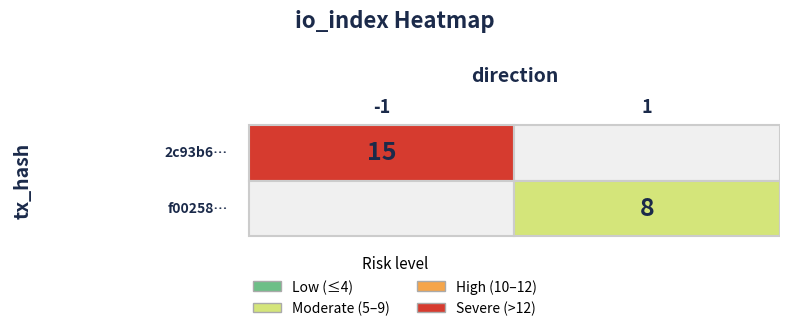

The f0025875d8c72a1ba2b6372c615d078df53fcd3 series shows 0 at 0. True or false?

False